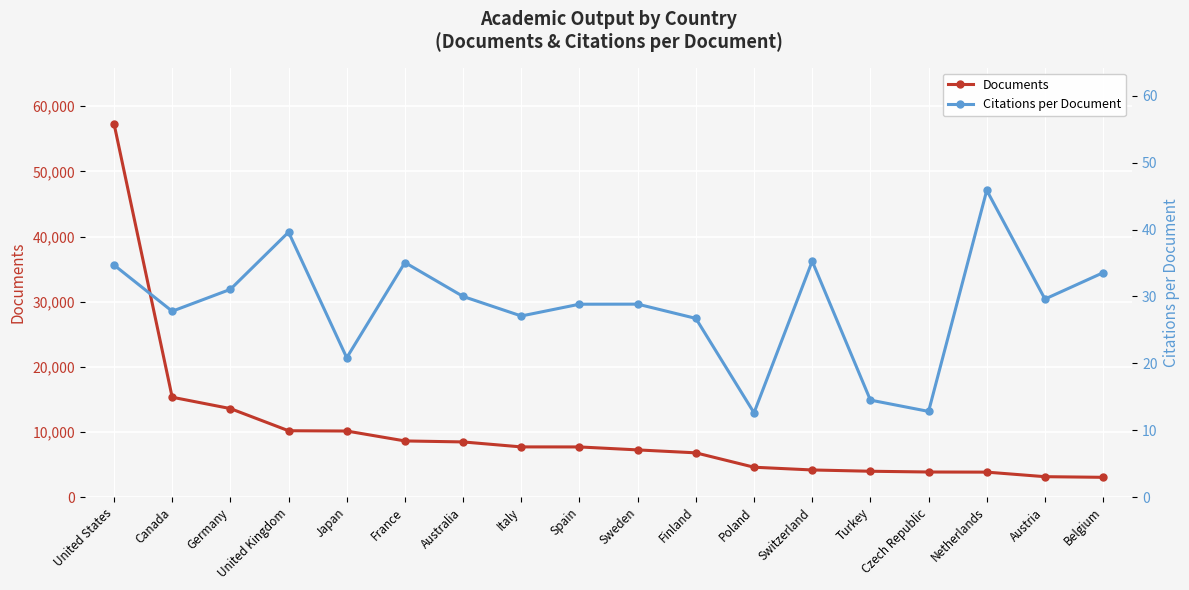

The Citations per Document series shows 57.7 at Switzerland. True or false?

False